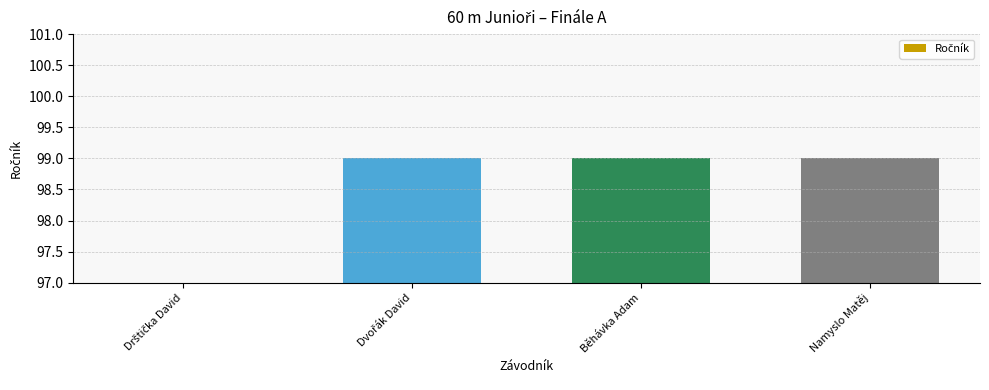

Is it true that the value at Dvořák David is 99?

True